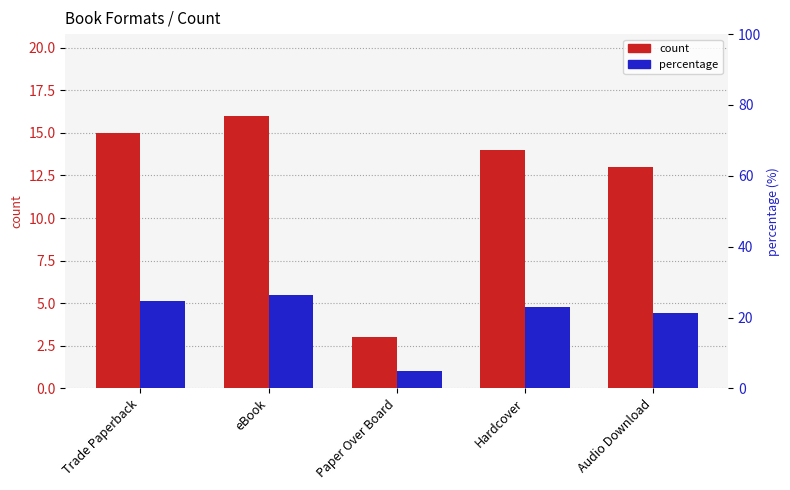

What is the value of the percentage bar at the 5th from the left?

21.3